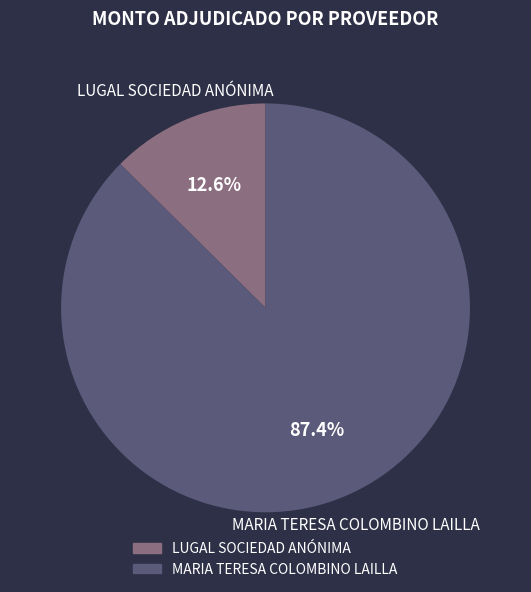

To the nearest percent, what percentage of the pie is LUGAL SOCIEDAD ANÓNIMA?

13%